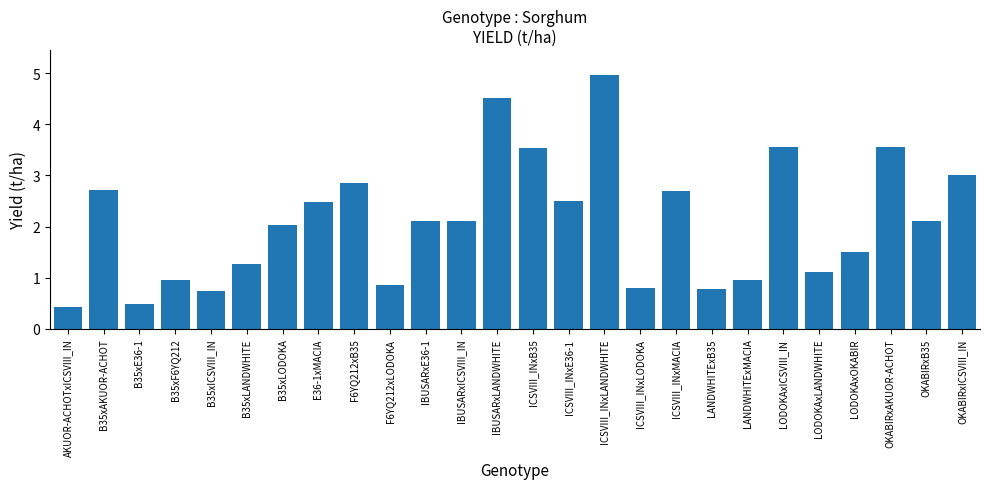

What is the difference between the maximum and second lowest values?

4.5